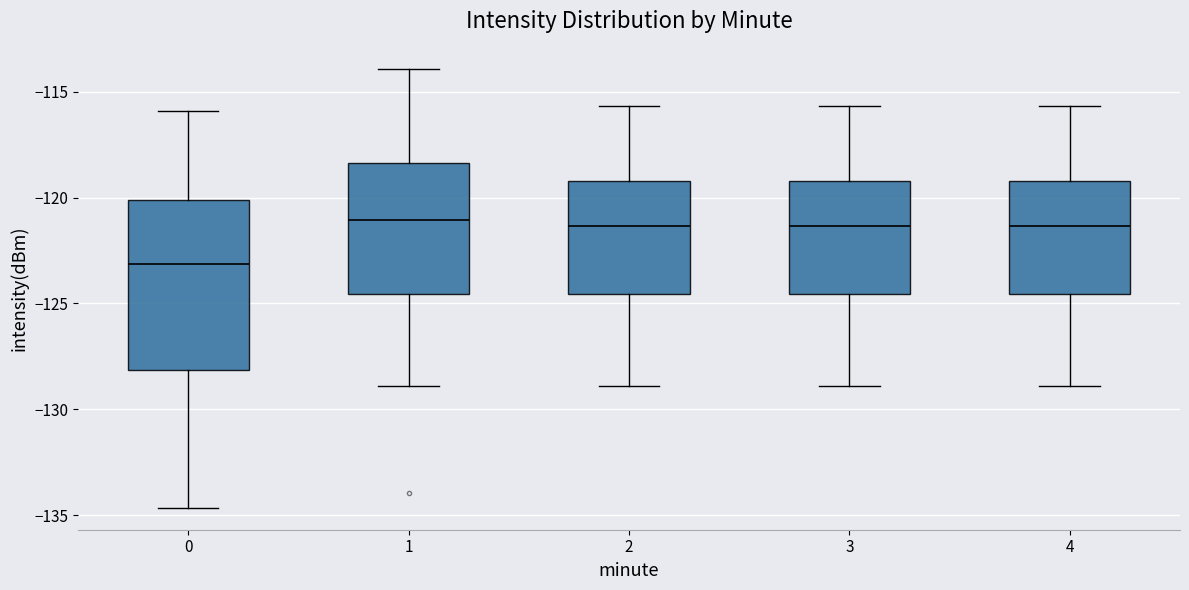

Where is the upper edge of the box at x = 1 on the y-axis? The values are not printed on the chart, so give them approximately, as read against the axis.

-118.5